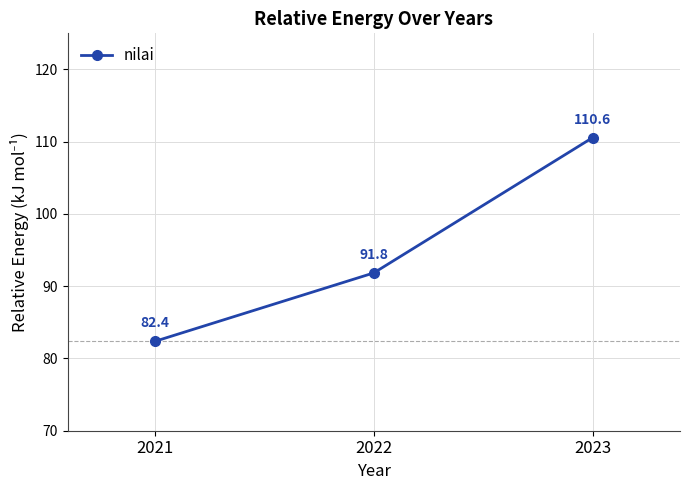

How many data points does each series have?

3